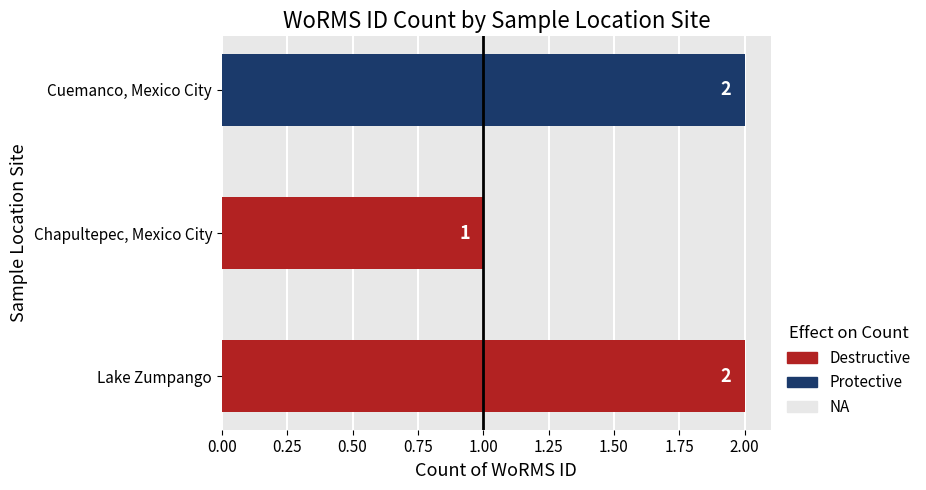

What is the average value?

2